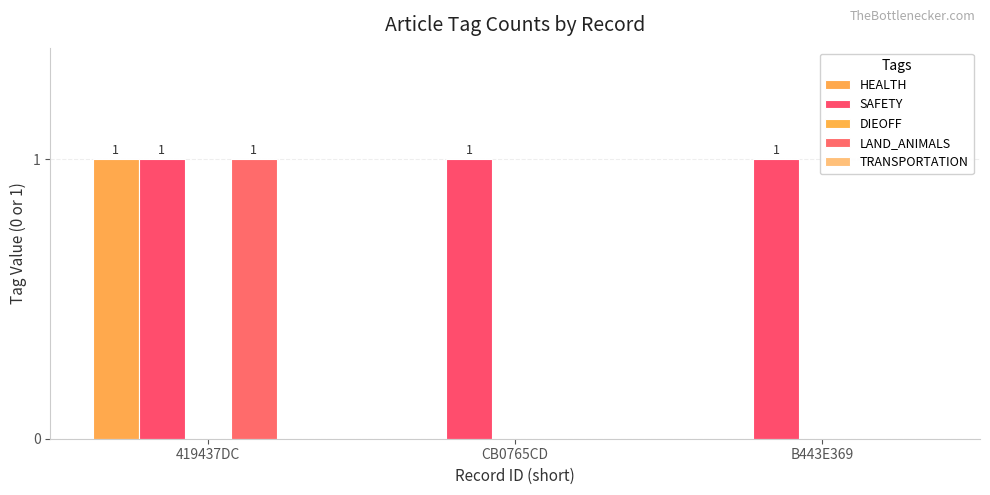

Are the bars grouped side by side (vs. stacked)?

Yes